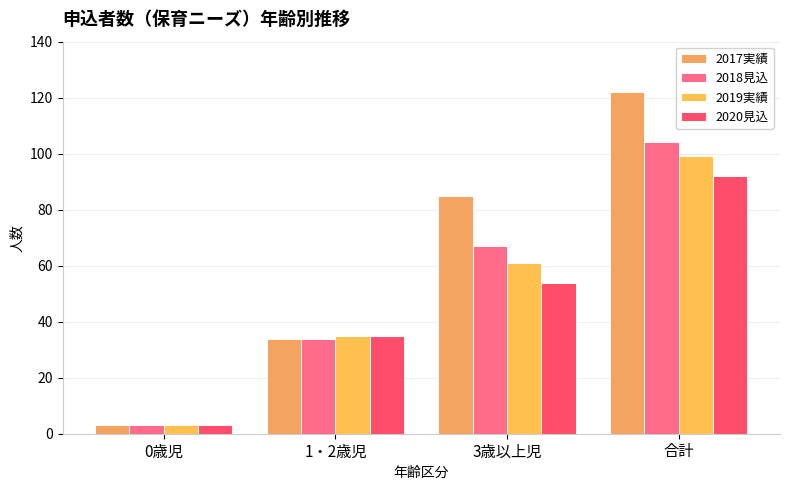

At which category is the sum across all series the highest?

合計